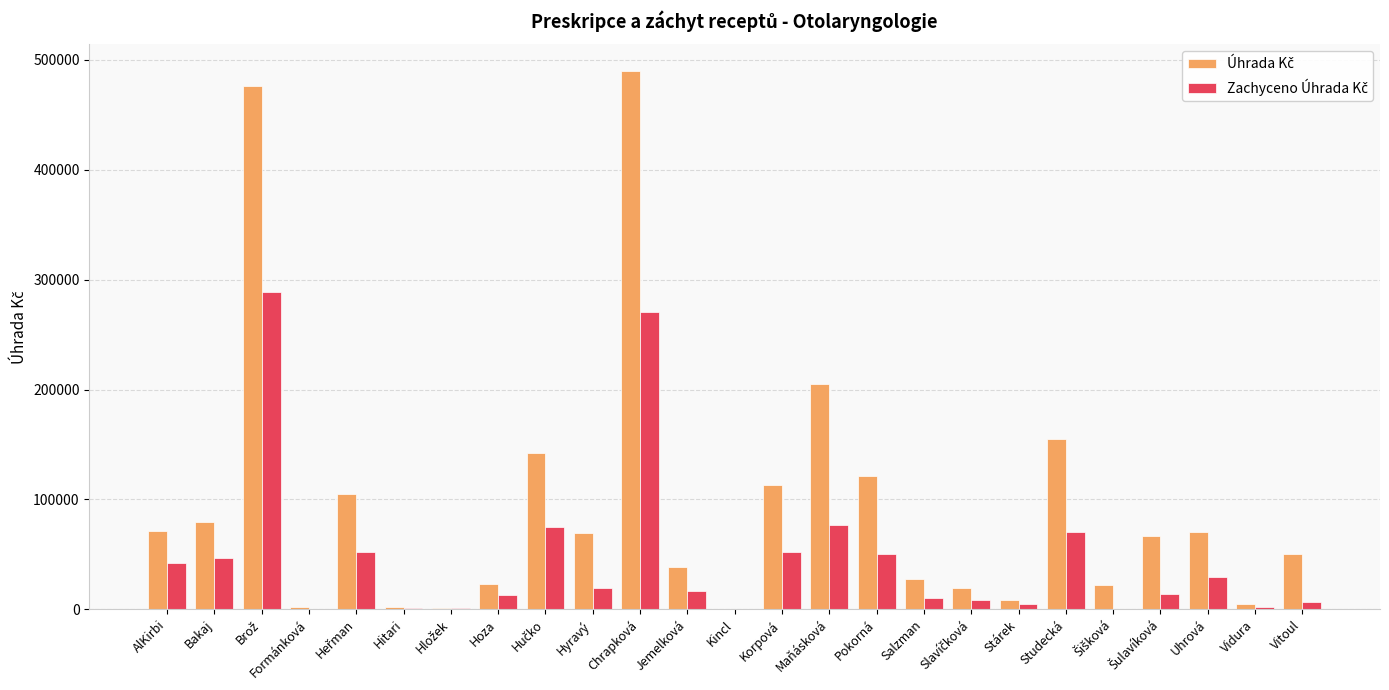

Which category has the highest value across all series?

Chrapková